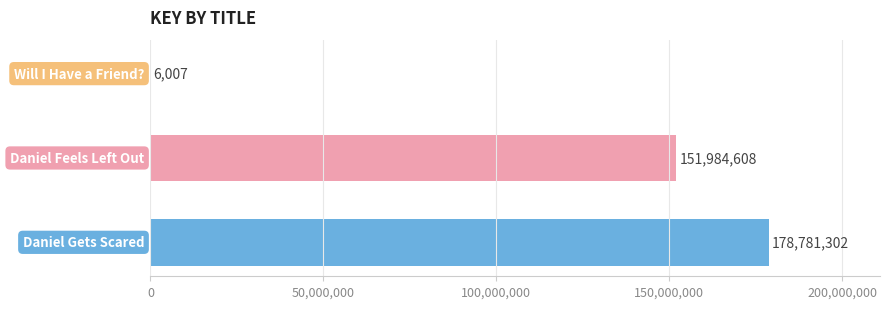

What is the maximum value shown in the chart?

178781302